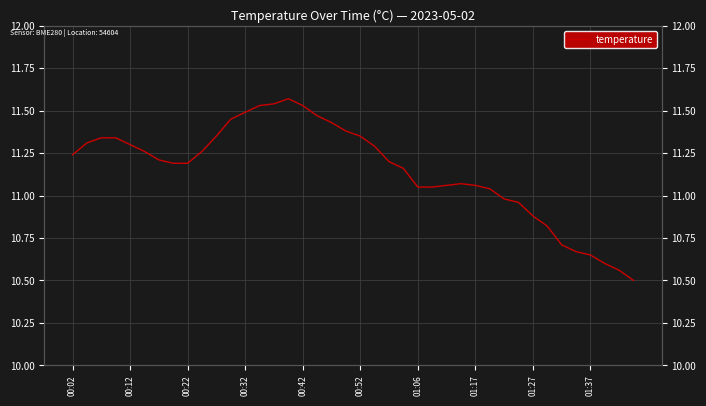

Count the number of values greater than 11.

30